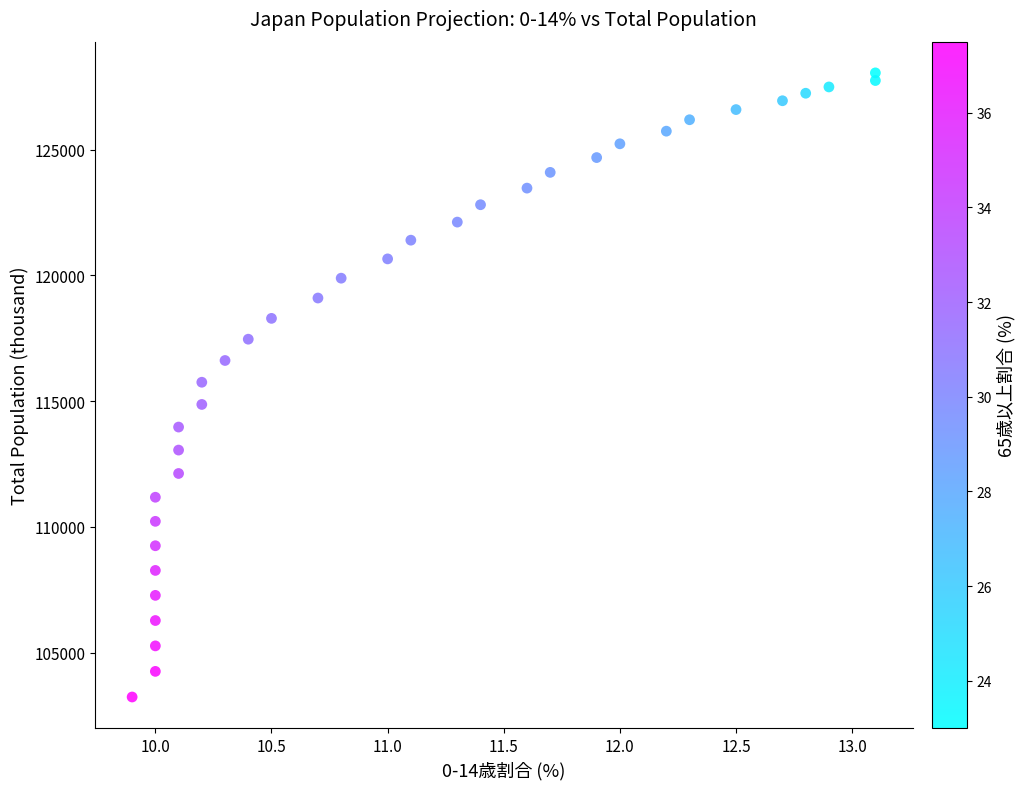

What is the range of Y values (max minus min)?

24824.1